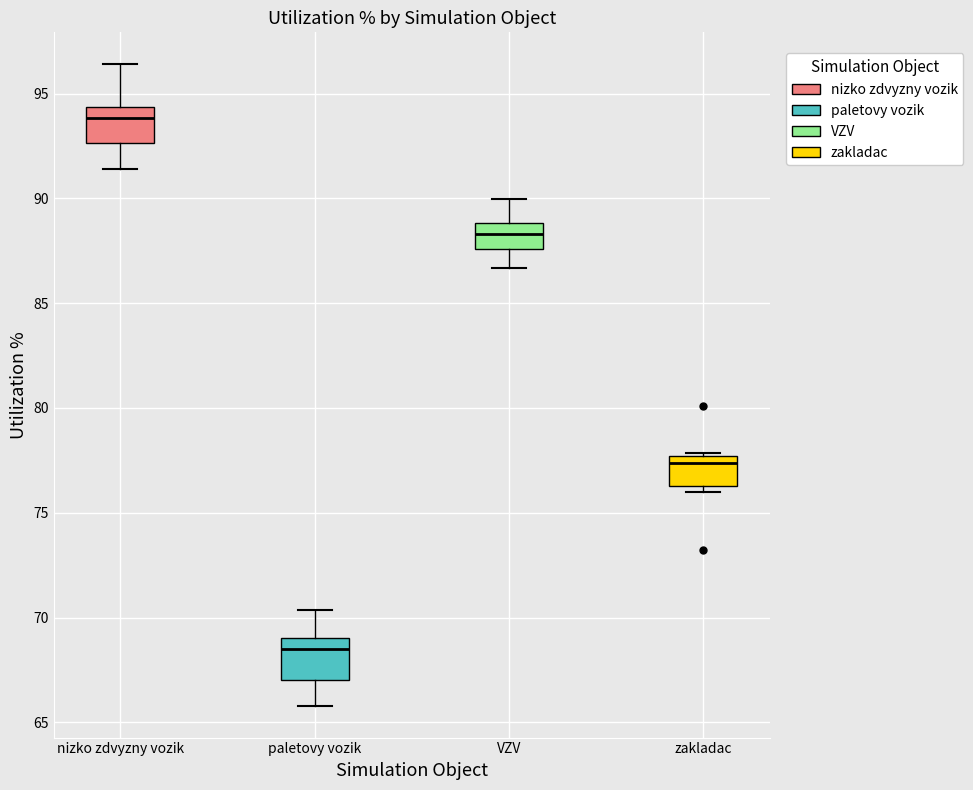

Where does the median line of the box for paletovy vozik sit on the y-axis? The values are not printed on the chart, so give them approximately, as read against the axis.

68.5